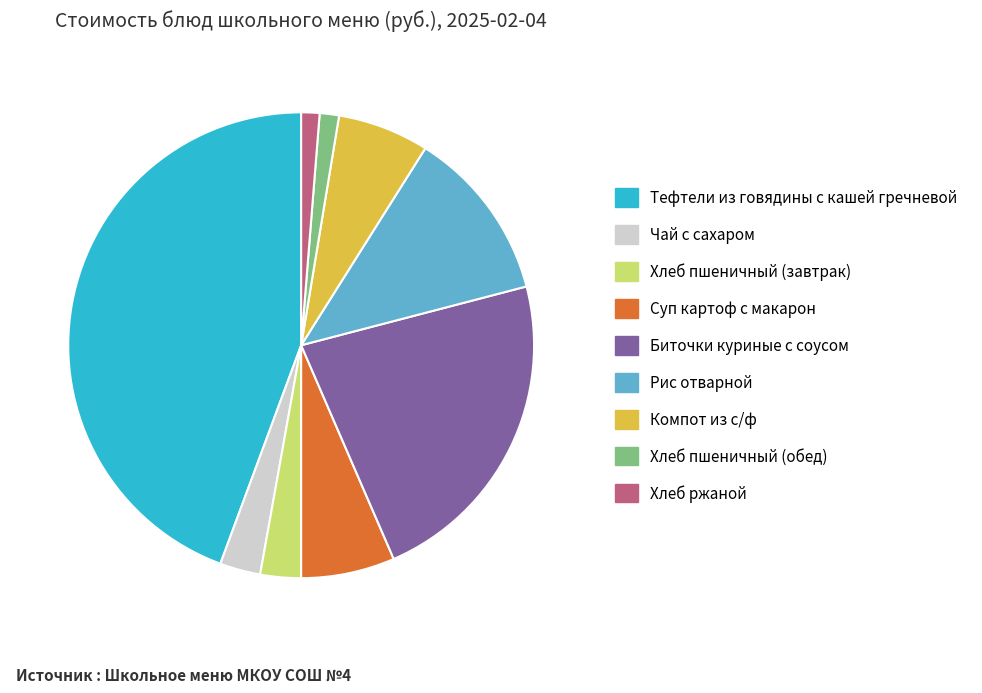

How many segments does this pie chart have?

9